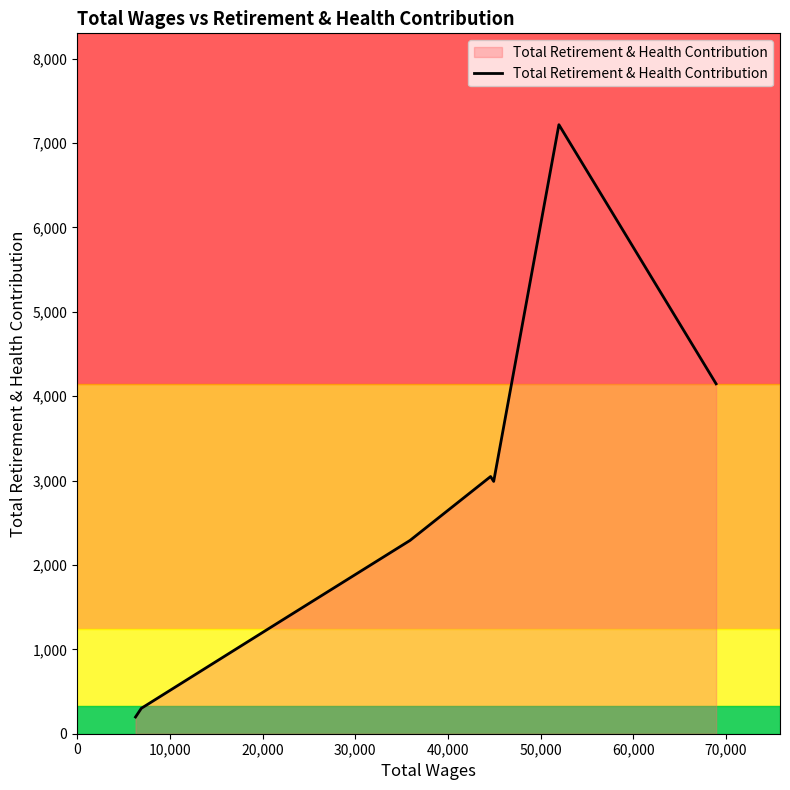

What is the sum of all values?

21557